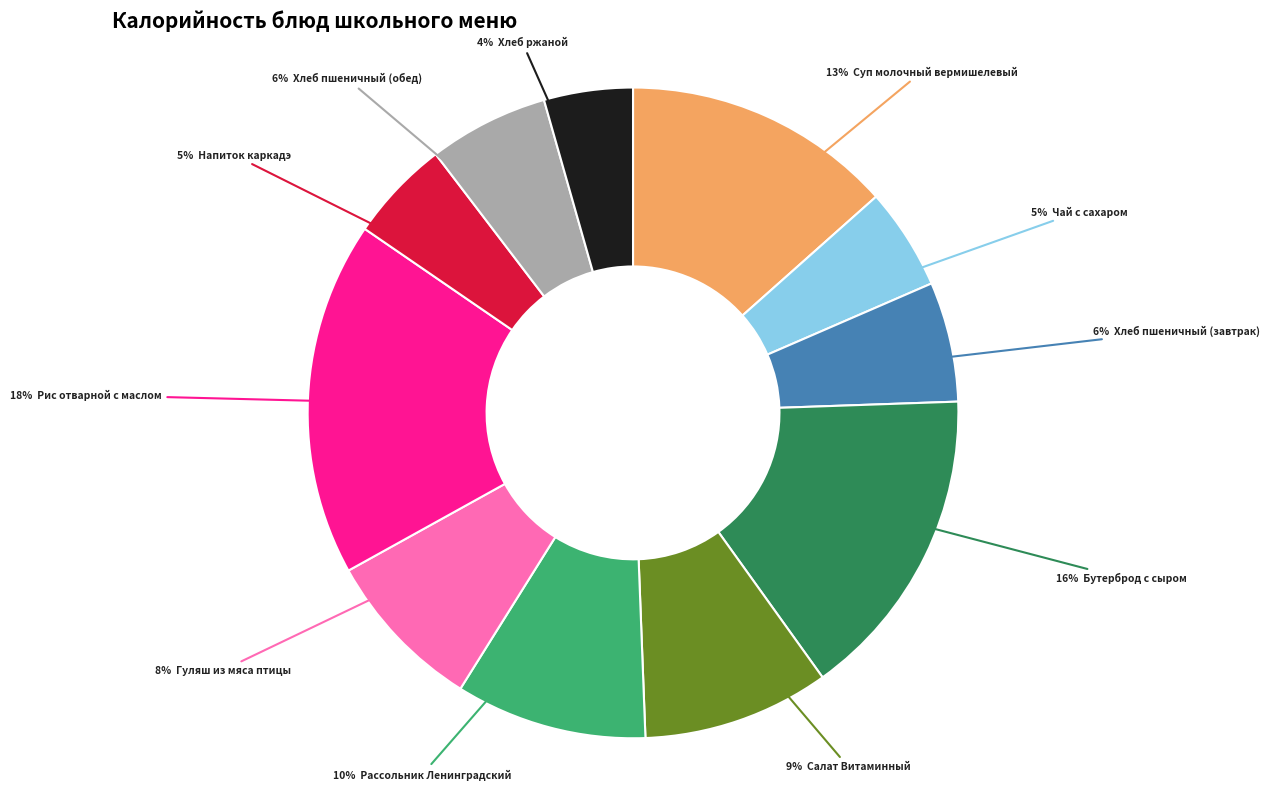

Is there any slice that represents more than half of the pie?

No